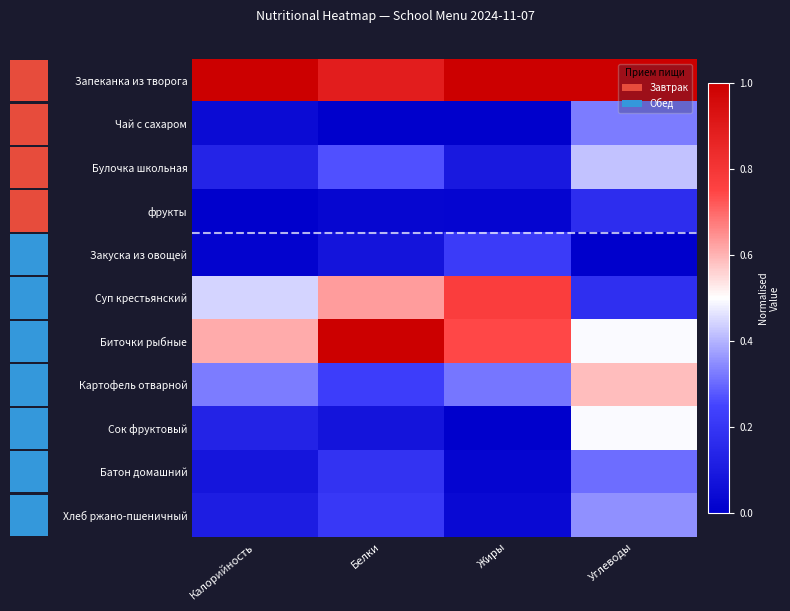

What is the difference between the highest and lowest values at Белки?

1.0